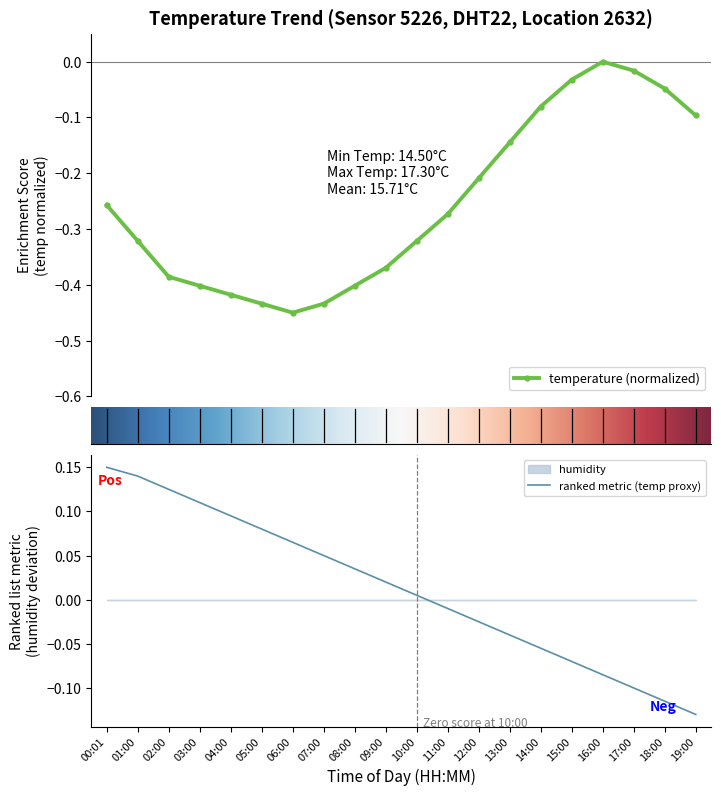

Reading left to right, extract all data points from this chart.

00:01=-0.3	01:00=-0.3	02:00=-0.4	03:00=-0.4	04:00=-0.4	05:00=-0.4	06:00=-0.5	07:00=-0.4	08:00=-0.4	09:00=-0.4	10:00=-0.3	11:00=-0.3	12:00=-0.2	13:00=-0.1	14:00=-0.1	15:00=-0.0	16:00=-0.0	17:00=-0.0	18:00=-0.0	19:00=-0.1